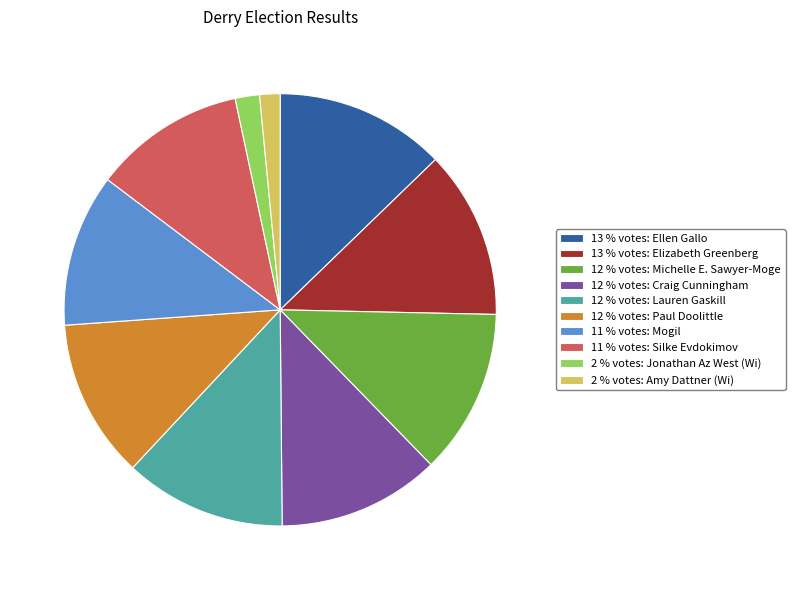

How many slices are in this pie chart?

10